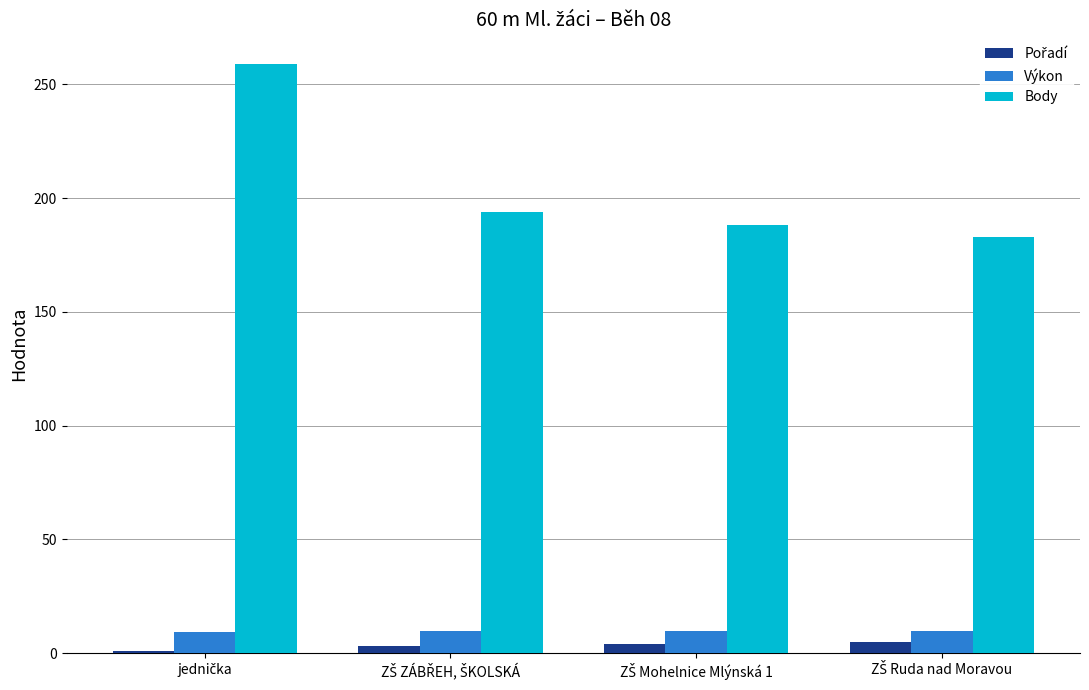

Count the number of categories in the chart.

4